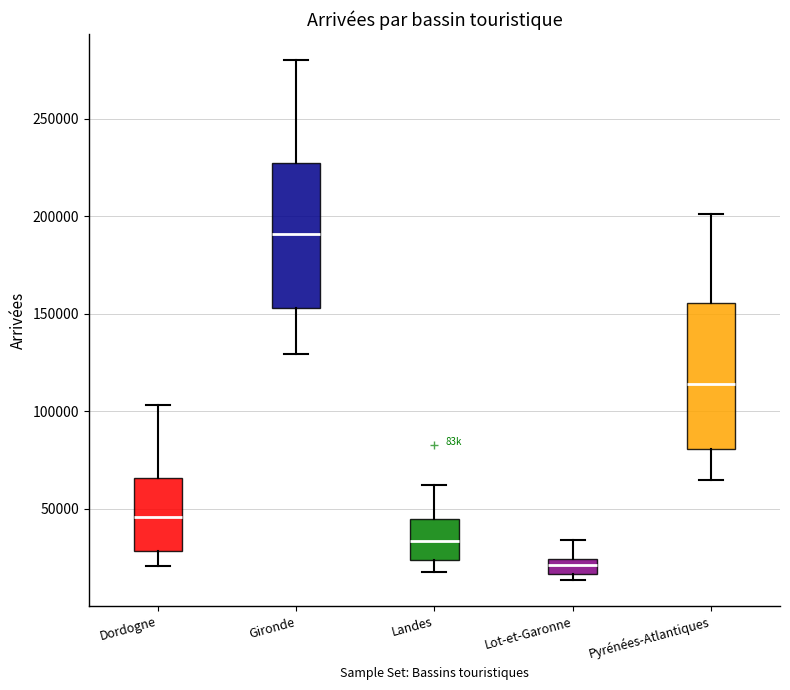

Reading left to right, transcribe this box plot: for each box, give where its median line is, the range the box spans, and where its two whiskers end, as read against the y-axis. The values are not printed on the chart, so give them approximately, as read against the axis.

Dordogne: median 45000, box 30000 to 65000, whiskers 20000 to 105000
Gironde: median 190000, box 155000 to 225000, whiskers 130000 to 280000
Landes: median 35000, box 25000 to 45000, whiskers 15000 to 60000
Lot-et-Garonne: median 20000, box 15000 to 25000, whiskers 15000 (just below the box's lower edge) to 35000
Pyrénées-Atlantiques: median 115000, box 80000 to 155000, whiskers 65000 to 200000